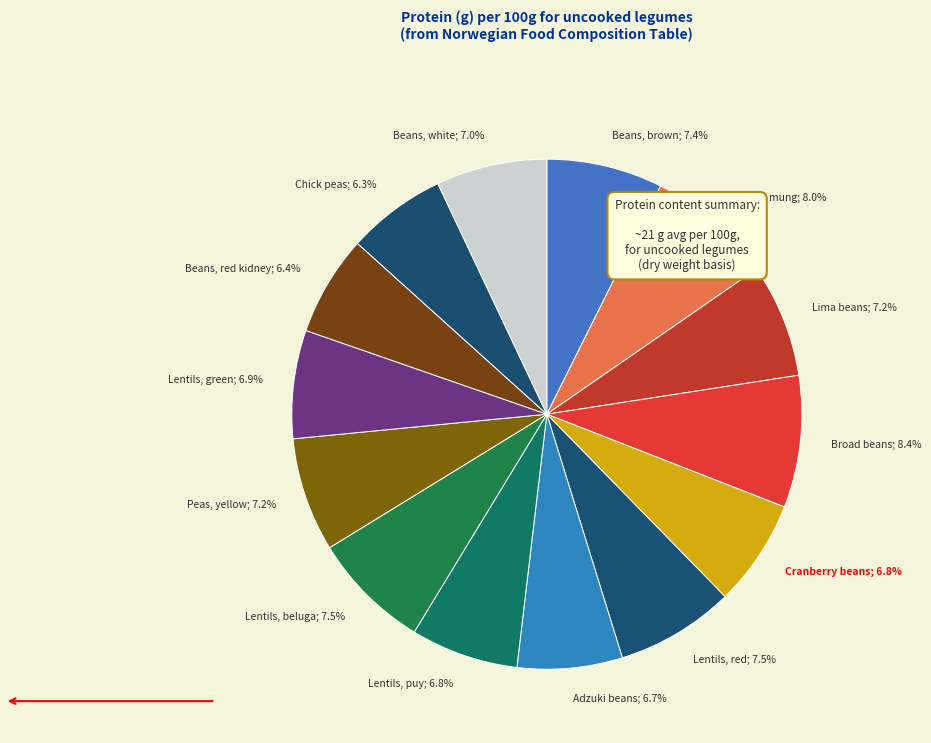

How many segments does this pie chart have?

14